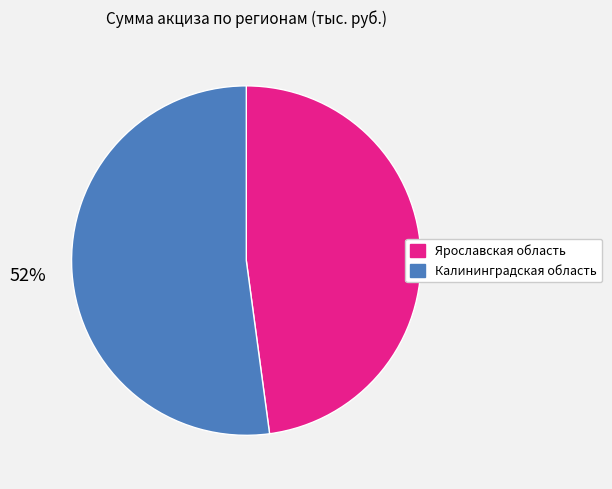

To the nearest percent, what percentage of the pie is Ярославская область?

48%